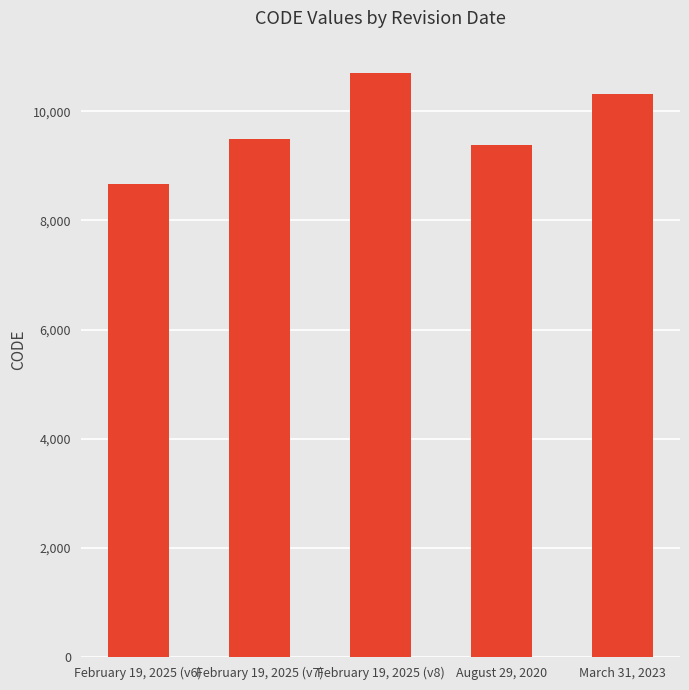

Read the value at February 19, 2025 (v6), to the nearest 50.

8700